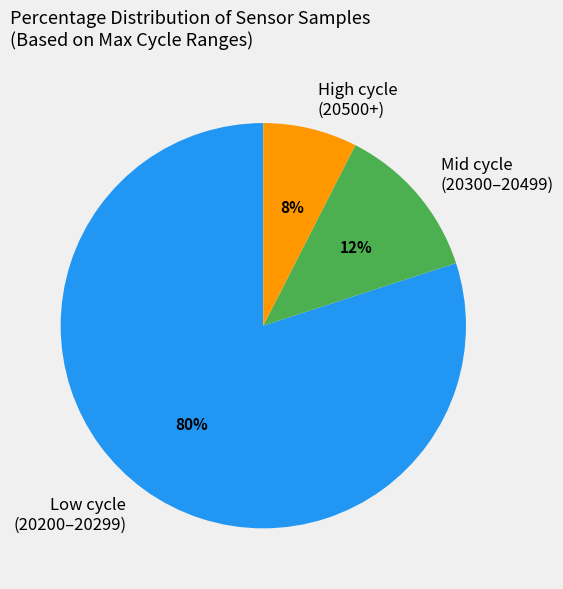

To the nearest percent, what portion does Low cycle (20200–20299) represent?

80%